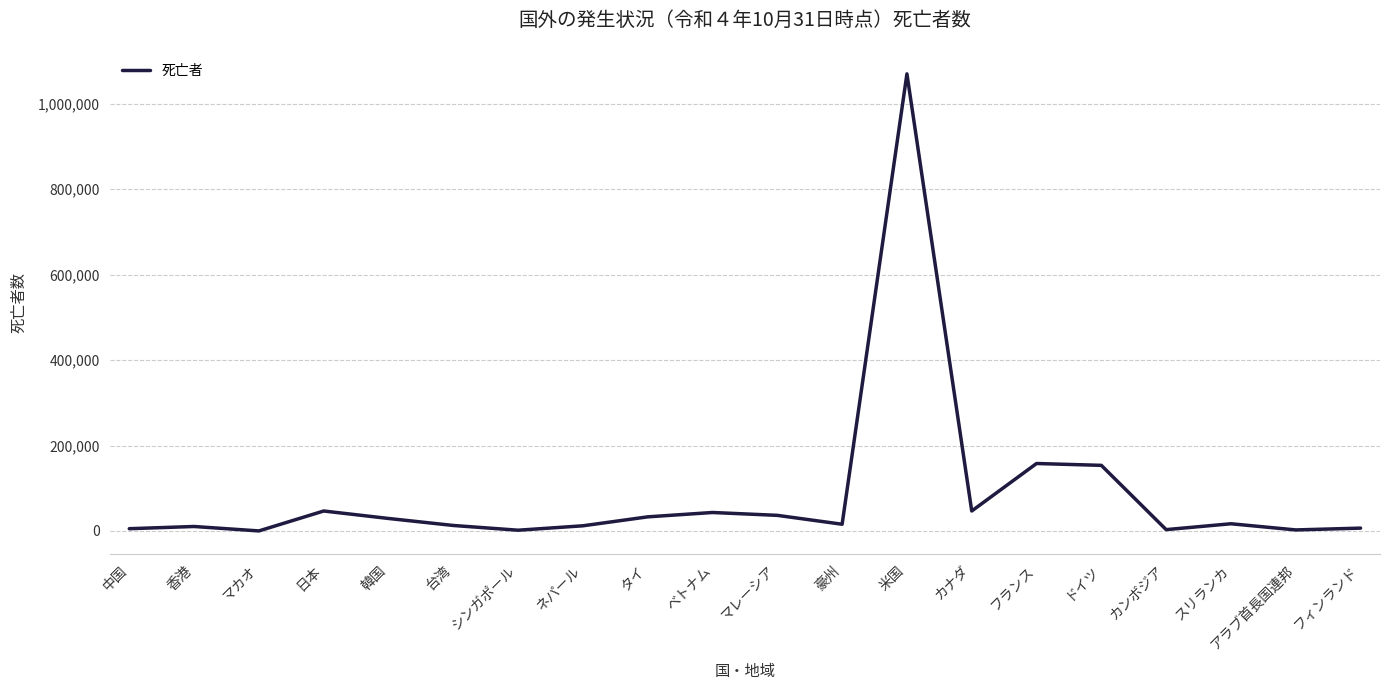

Which category has the highest value across all series?

米国